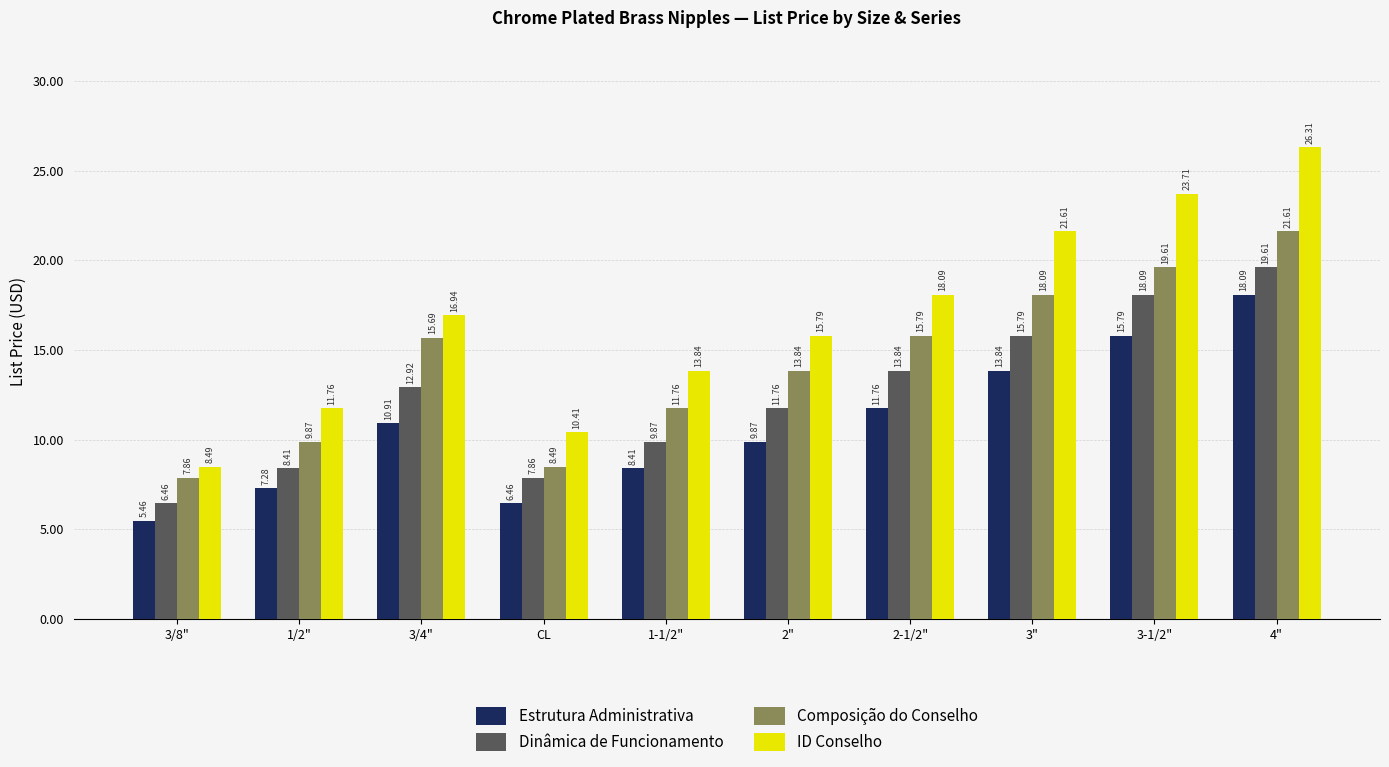

At which label does Dinâmica de Funcionamento reach its peak?

4"